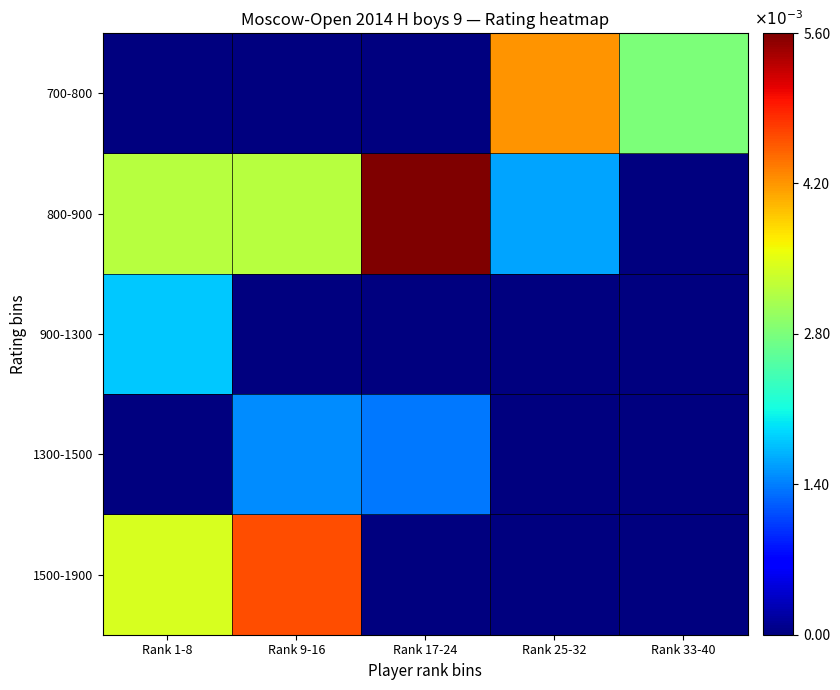

At how many categories does at least one series exceed 0?

5